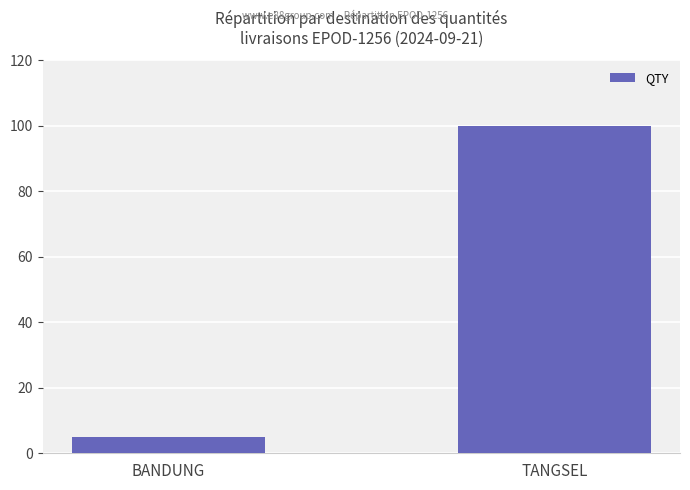

Rank the categories by value from lowest to highest.

BANDUNG, TANGSEL